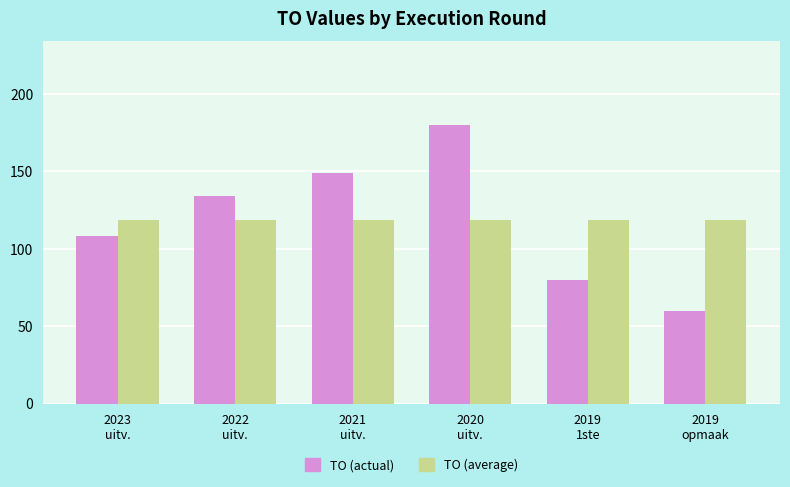

Count the number of categories in the chart.

6